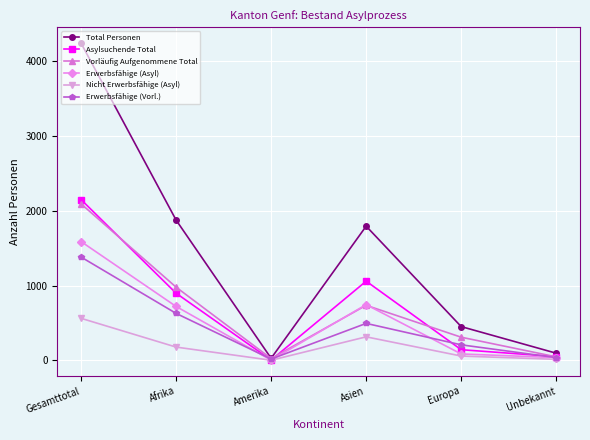

True or false: Vorläufig Aufgenommene Total has a value of 1536 at Afrika.

False